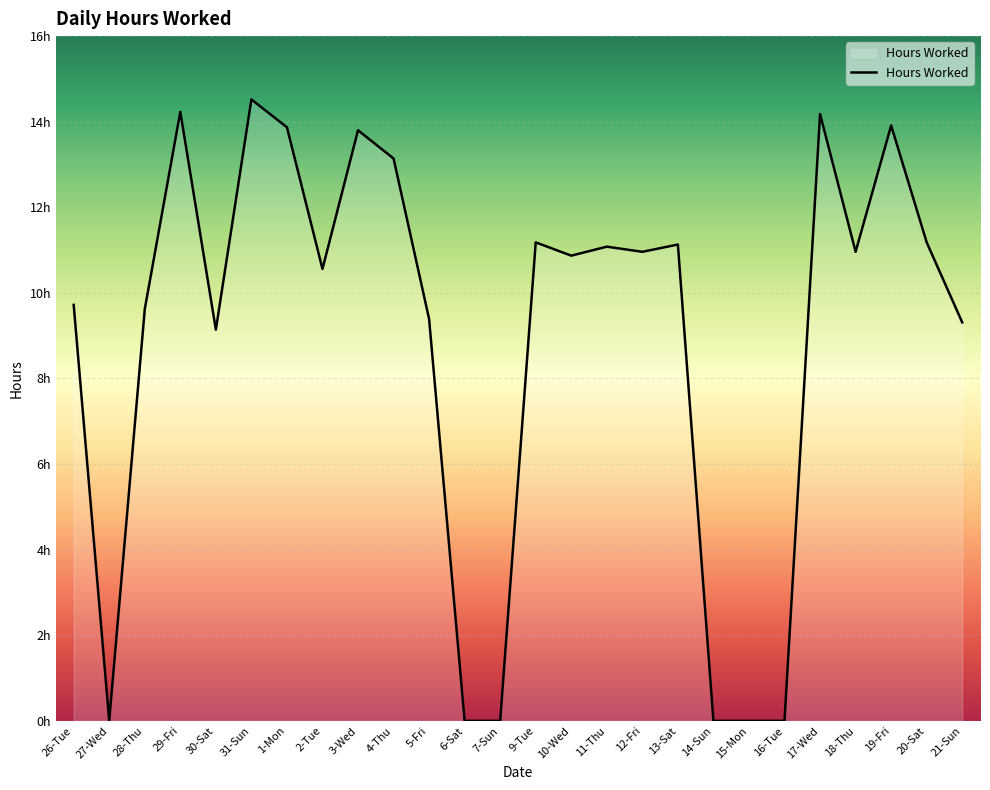

Rank the categories by value from highest to lowest.

31-Sun, 29-Fri, 17-Wed, 19-Fri, 1-Mon, 3-Wed, 4-Thu, 9-Tue, 20-Sat, 13-Sat, 11-Thu, 12-Fri, 18-Thu, 10-Wed, 2-Tue, 26-Tue, 28-Thu, 5-Fri, 21-Sun, 30-Sat, 27-Wed, 6-Sat, 7-Sun, 14-Sun, 15-Mon, 16-Tue